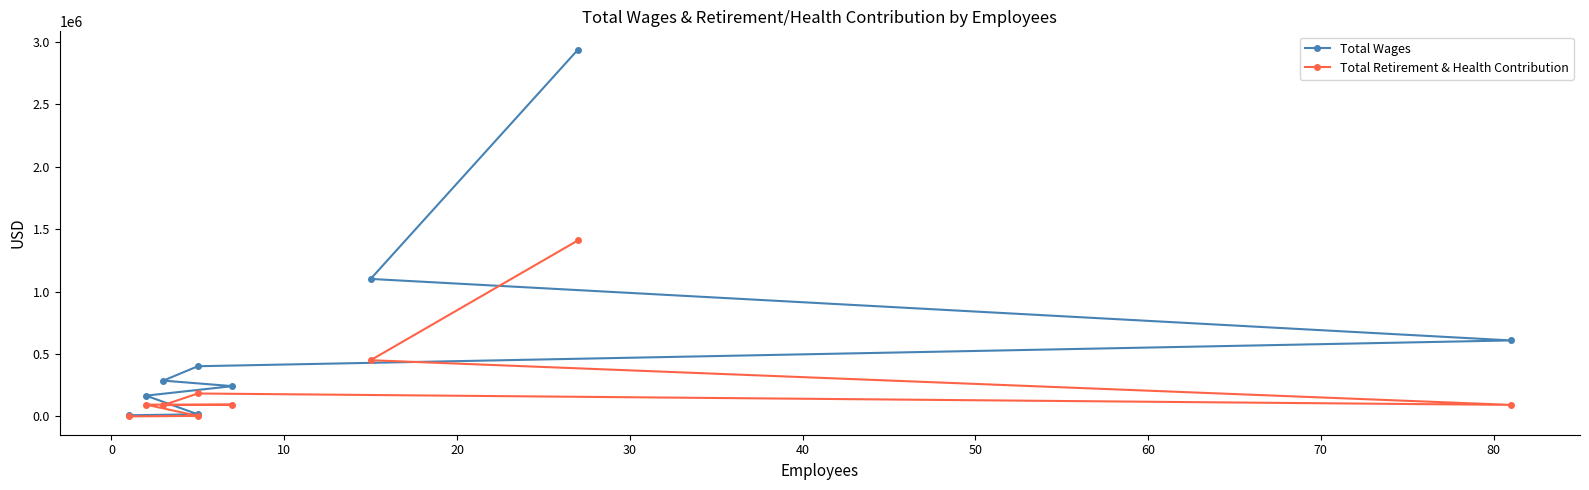

What are all the series names shown in the legend?

Total Wages, Total Retirement & Health Contribution